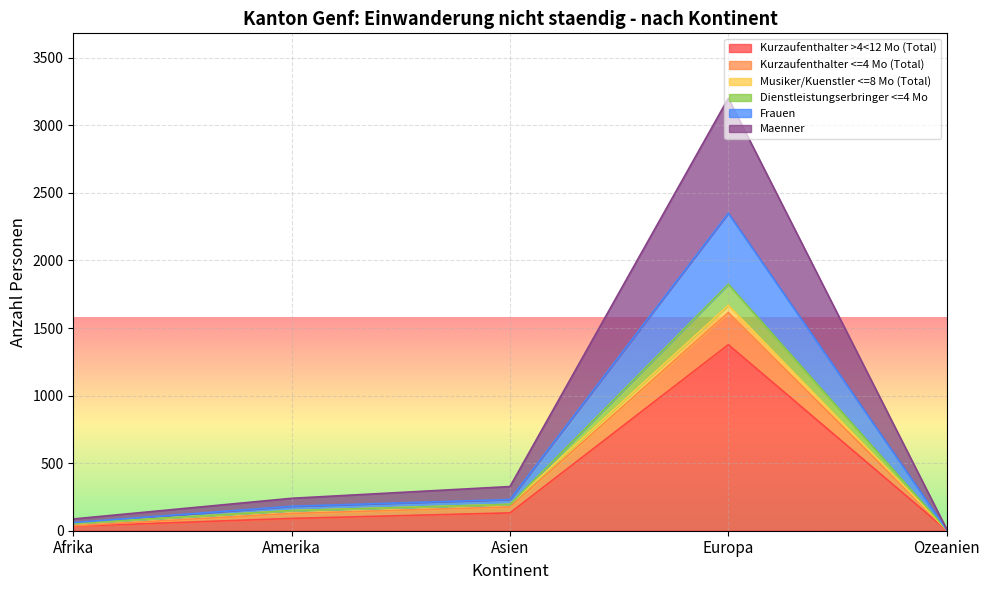

What is the greatest value displayed?

3201